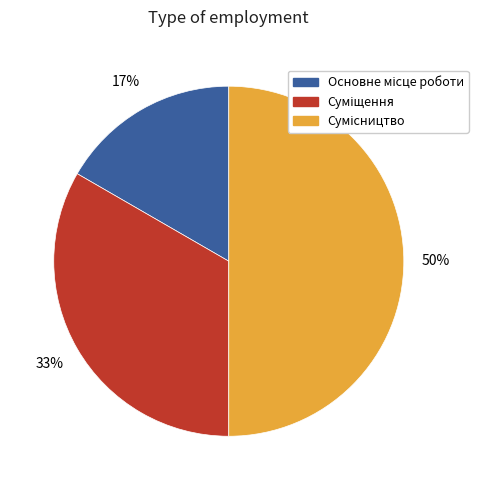

To the nearest percent, what is the difference between the largest and smallest slice percentages?

33%